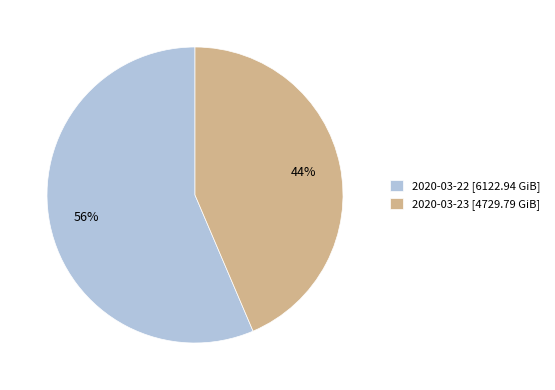

Which category has the biggest portion of the pie?

2020-03-22